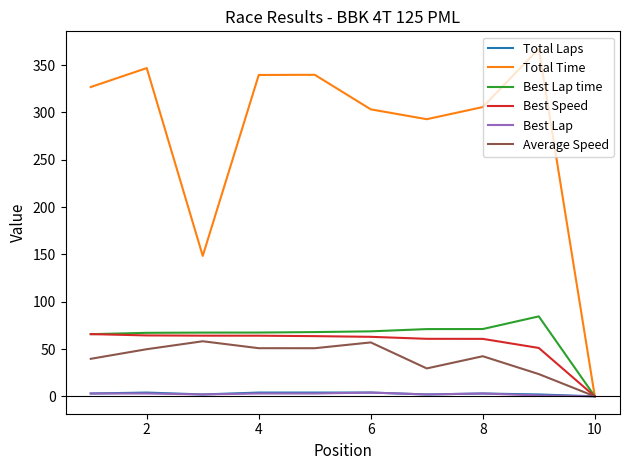

Which series has the widest spread of values?

Total Time